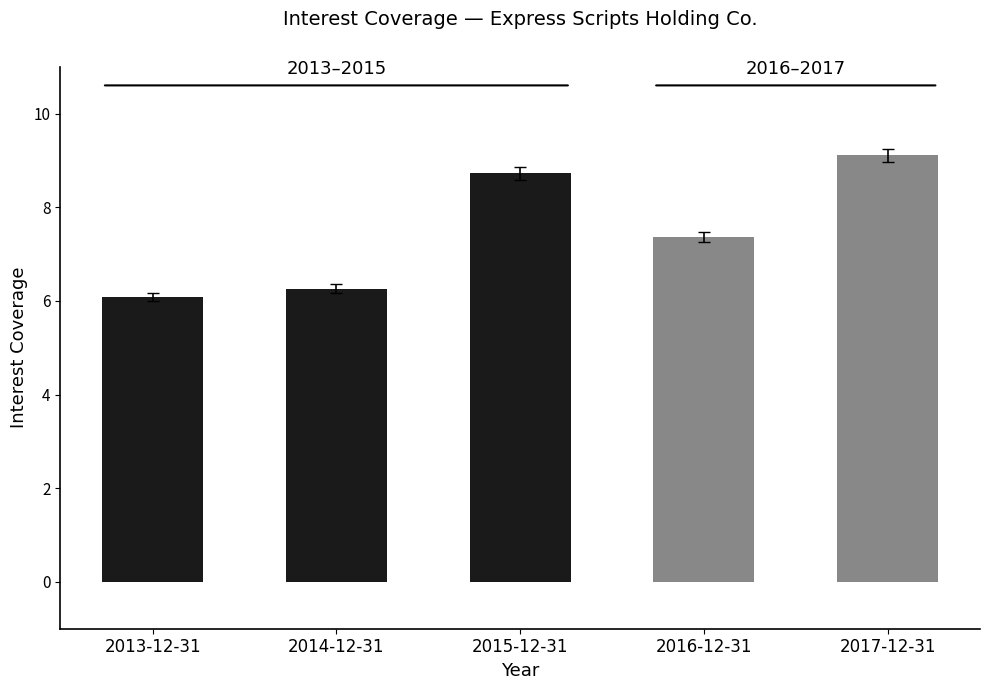

What is the change in value from 2013-12-31 to 2014-12-31?

+0.2